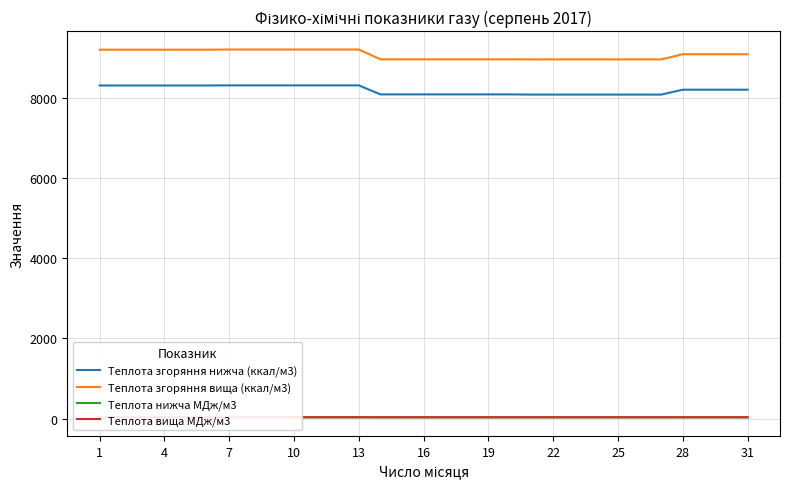

At which label does Теплота вища МДж/м3 first exceed 38?

1